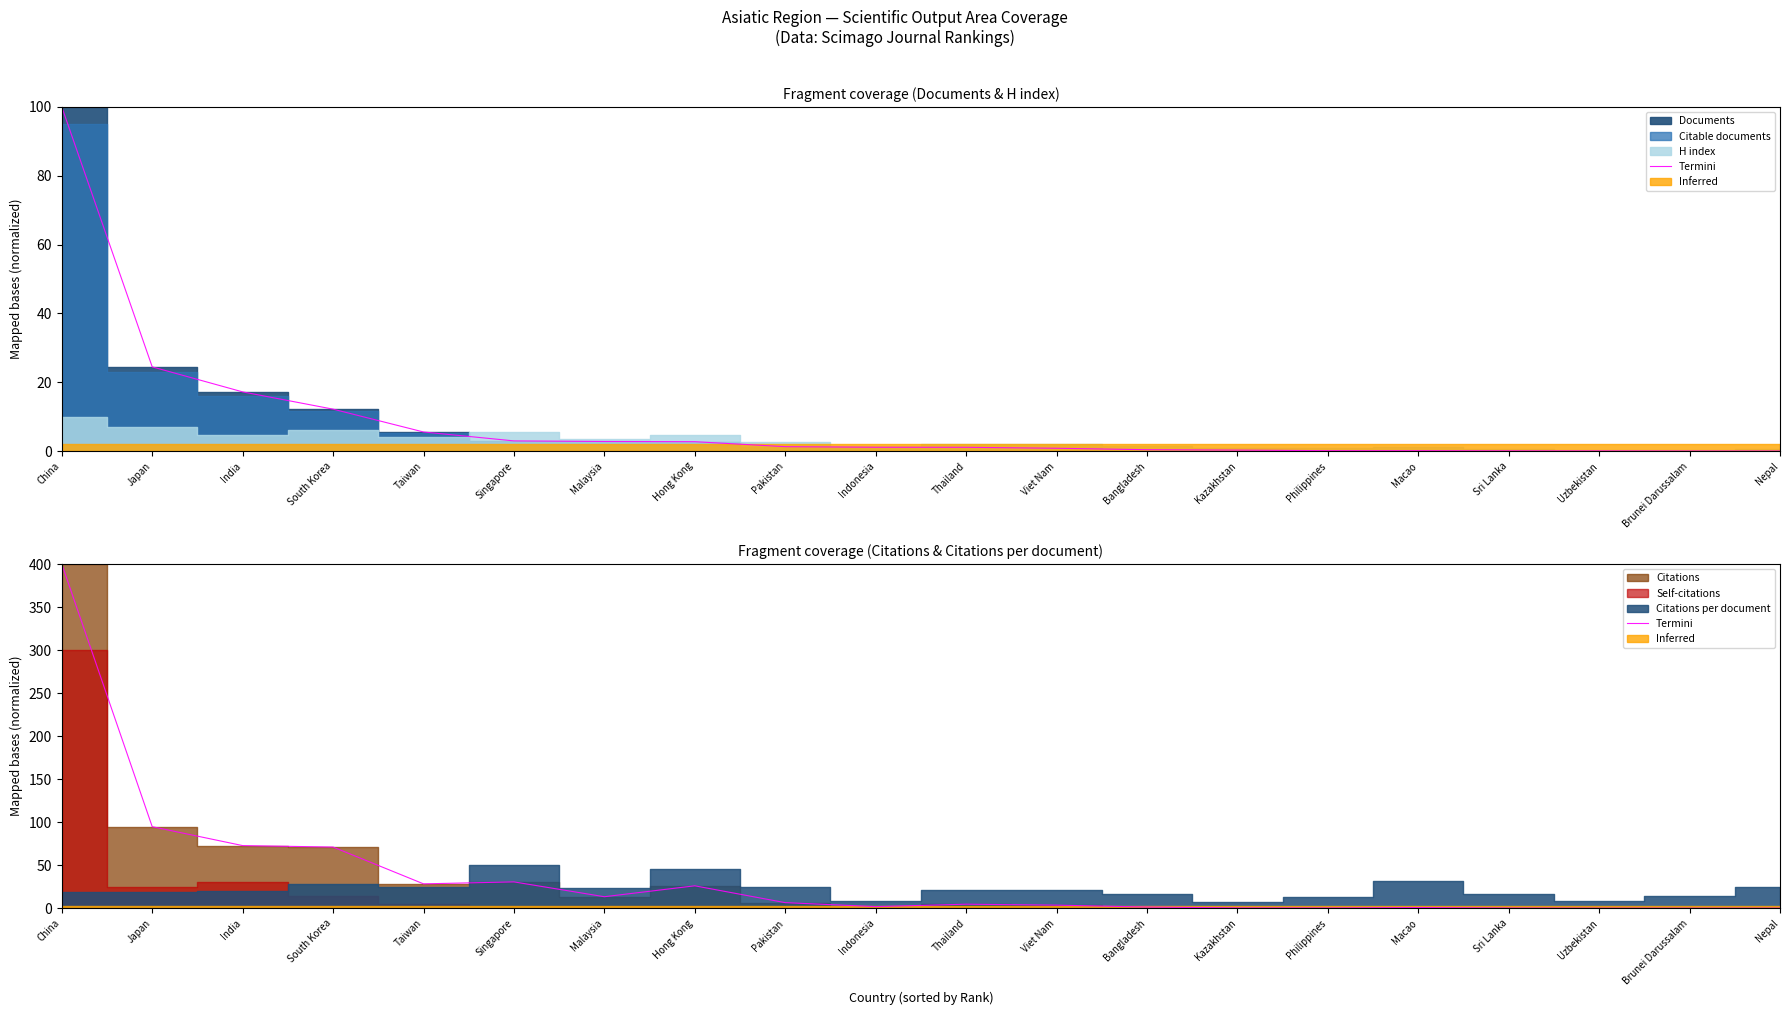

What is the difference between the second highest and minimum values?

94.7